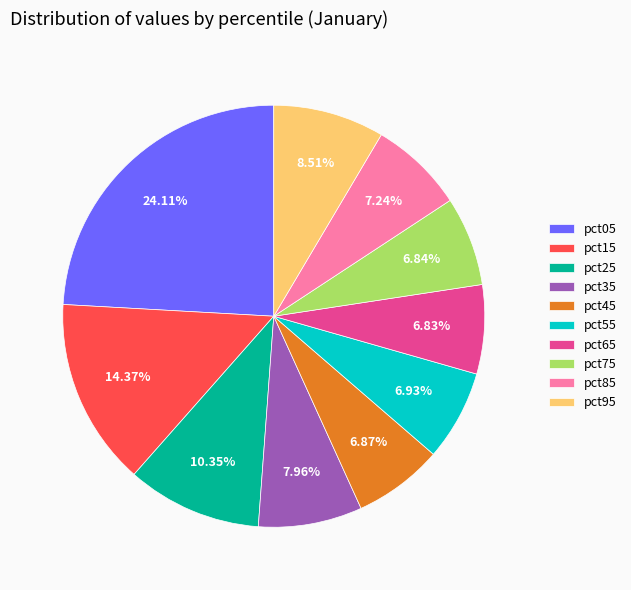

Between pct45 and pct25, which is larger?

pct25